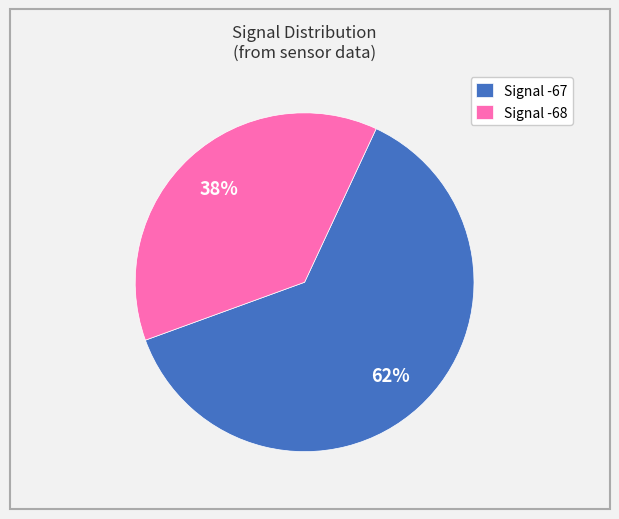

Which slice represents more than half of the pie?

Signal -67